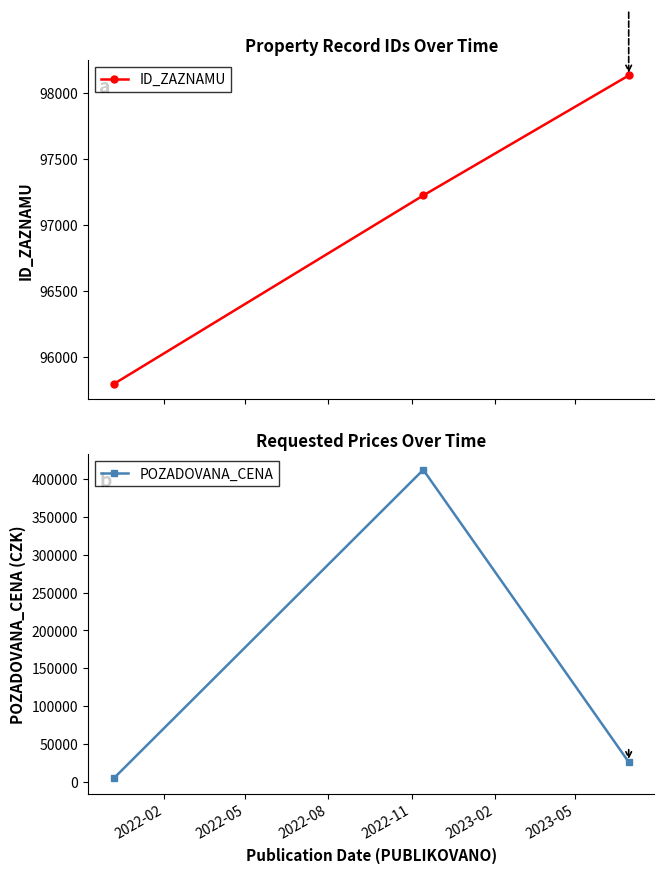

Reading left to right, list all the values displayed in this chart.

ID_ZAZNAMU: 95796	97223	98131
POZADOVANA_CENA: 4400	412550	26000